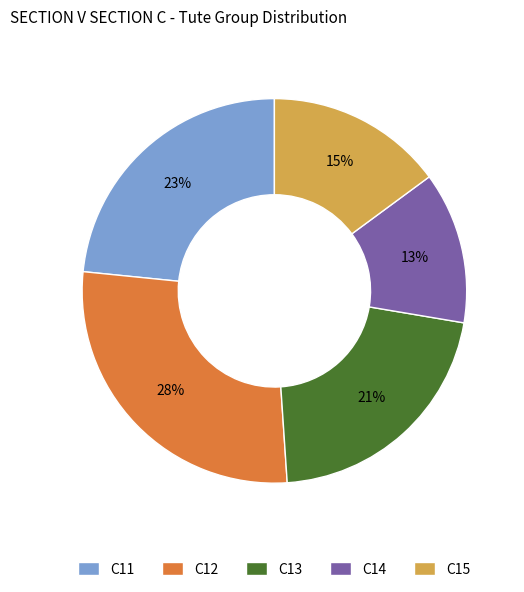

Rank the categories by value from lowest to highest.

C14, C15, C13, C11, C12